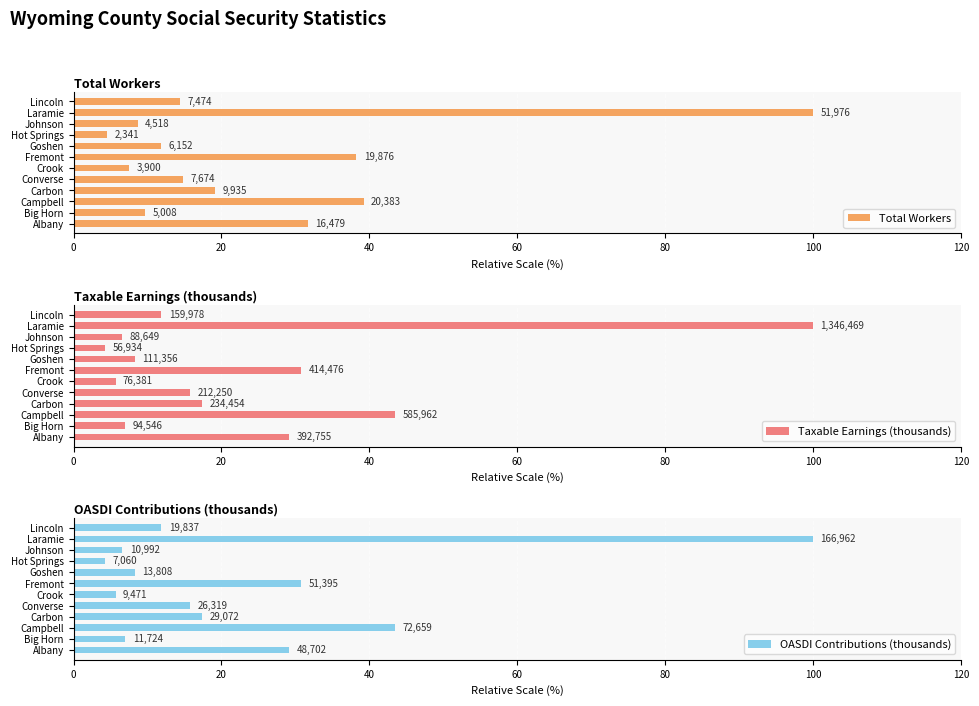

What is the value of the OASDI Contributions (thousands) bar at the 6th from the left?

5.7